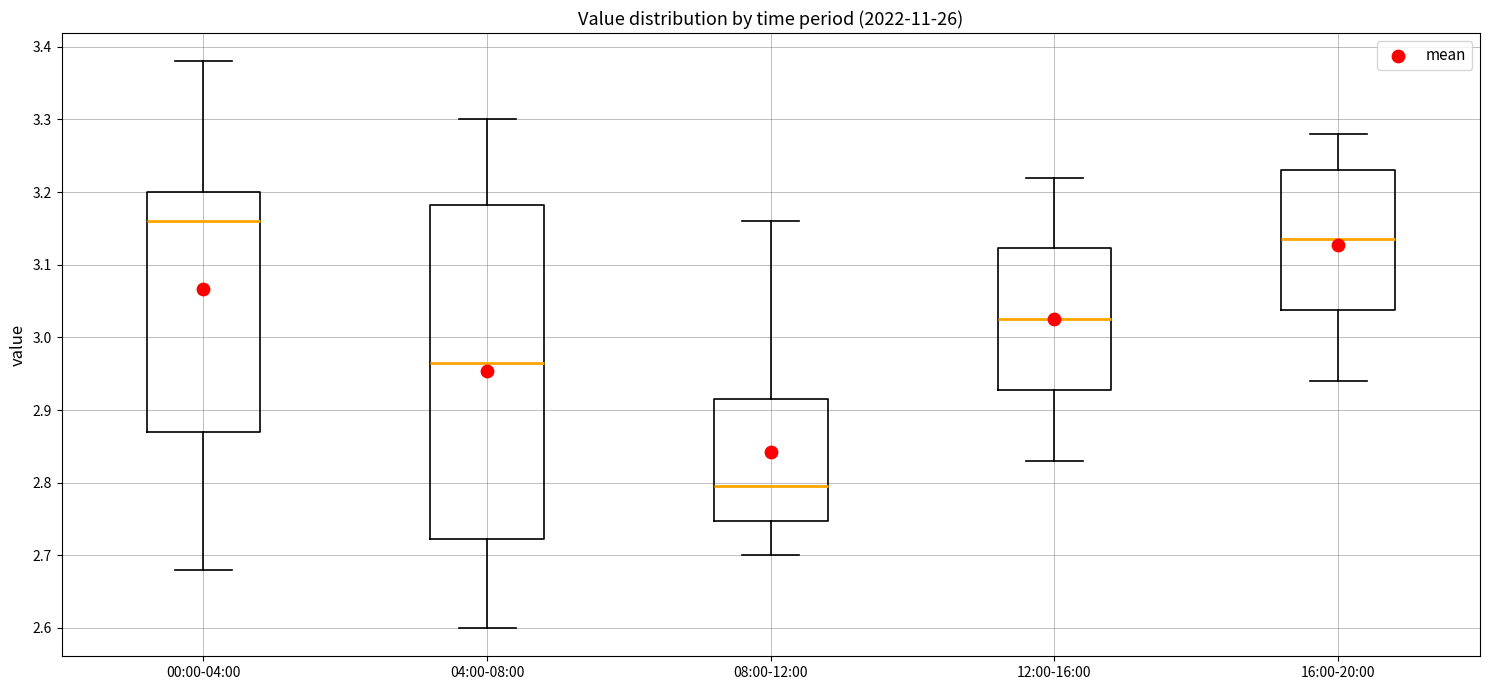

Comparing the boxes themselves (not the whiskers), which one is the tallest?

04:00-08:00